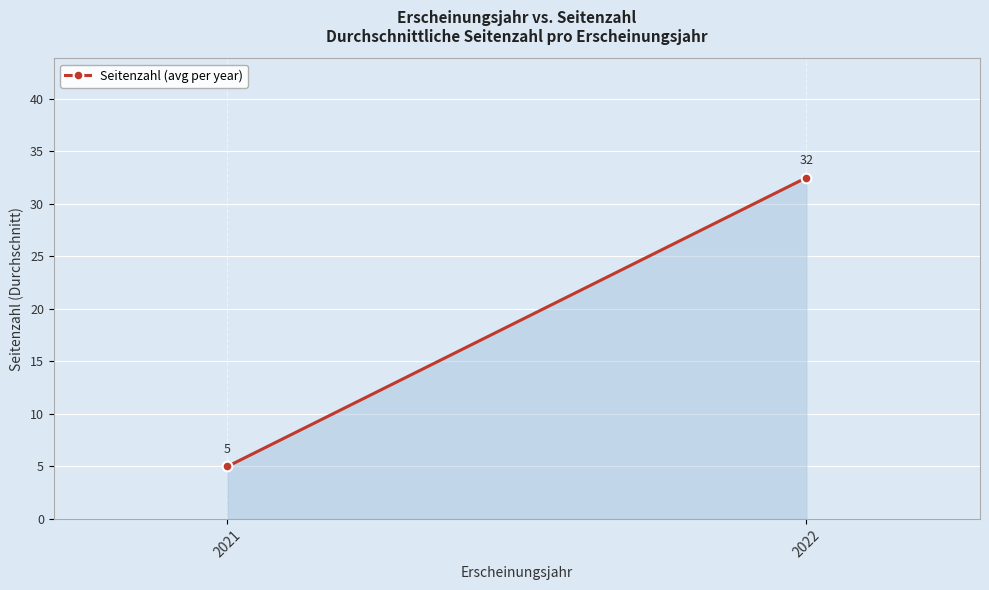

What is the sum of all values?

37.5